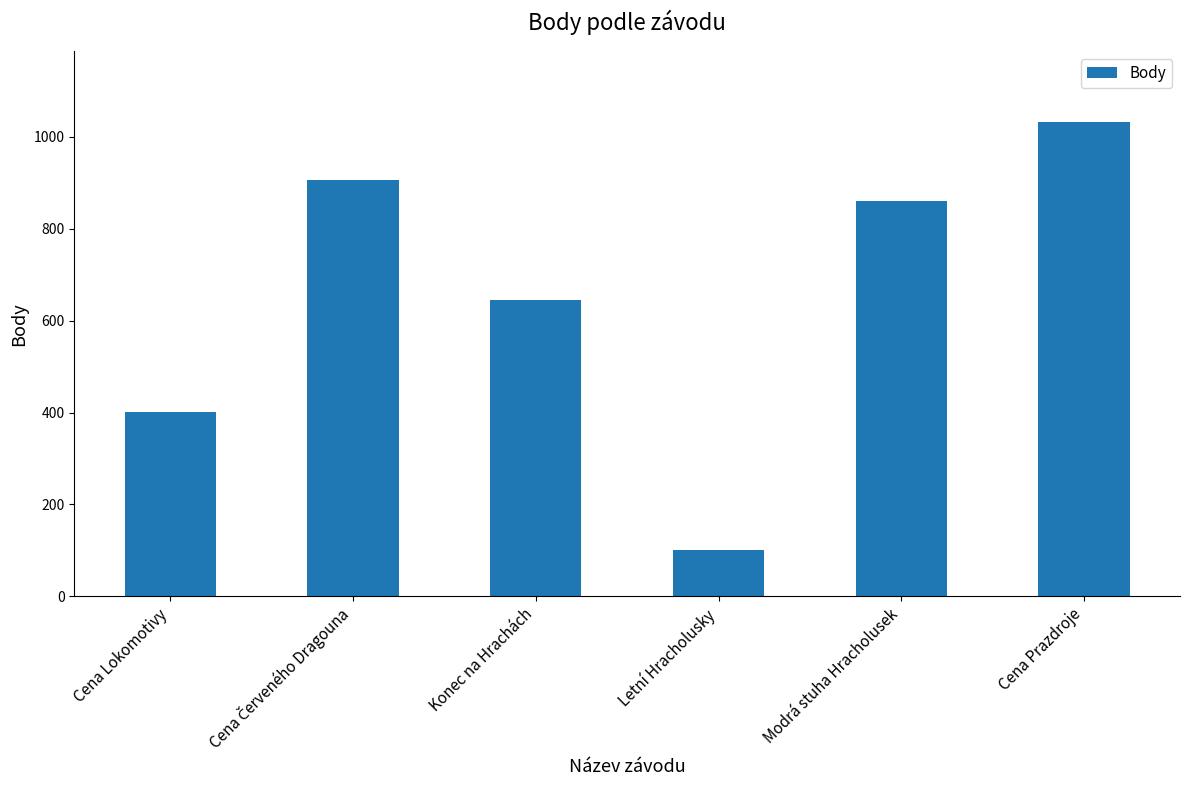

What position from the left is Letní Hracholusky?

4